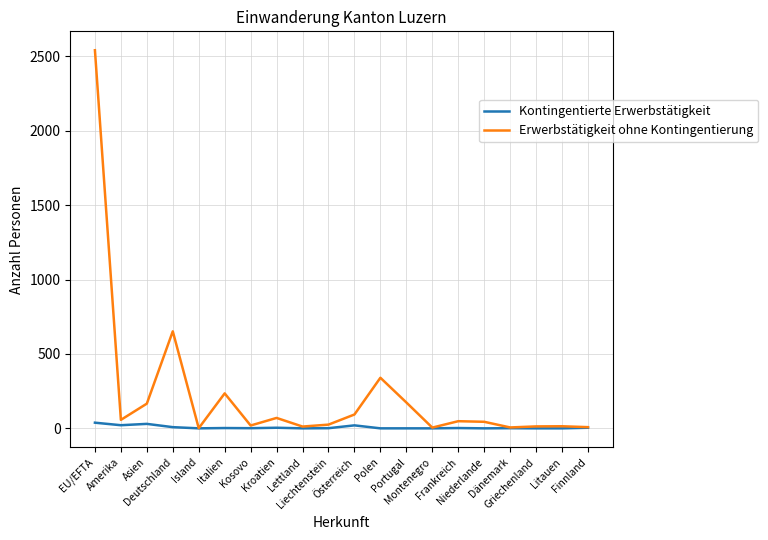

True or false: Erwerbstätigkeit ohne Kontingentierung has more than 2 points higher than both neighbors.

True